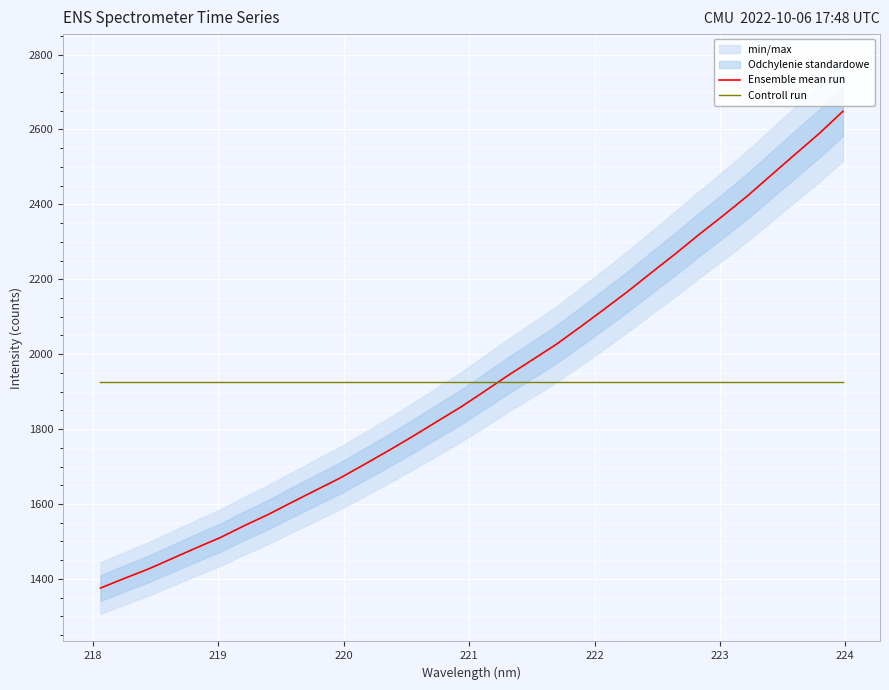

True or false: Controll run and Ensemble mean run intersect in this chart.

True